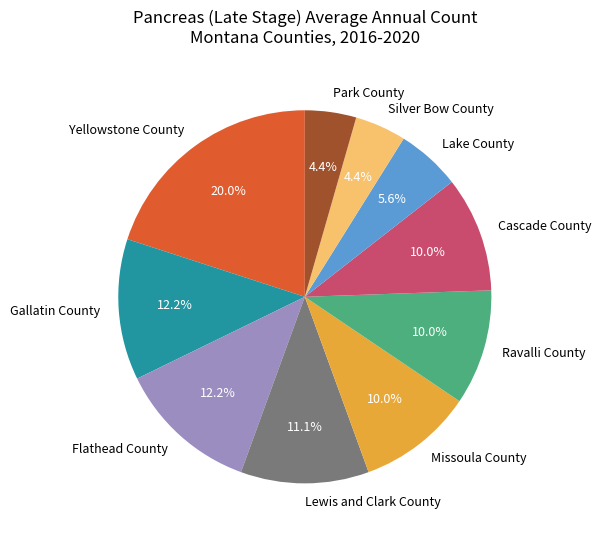

Which category has the biggest portion of the pie?

Yellowstone County